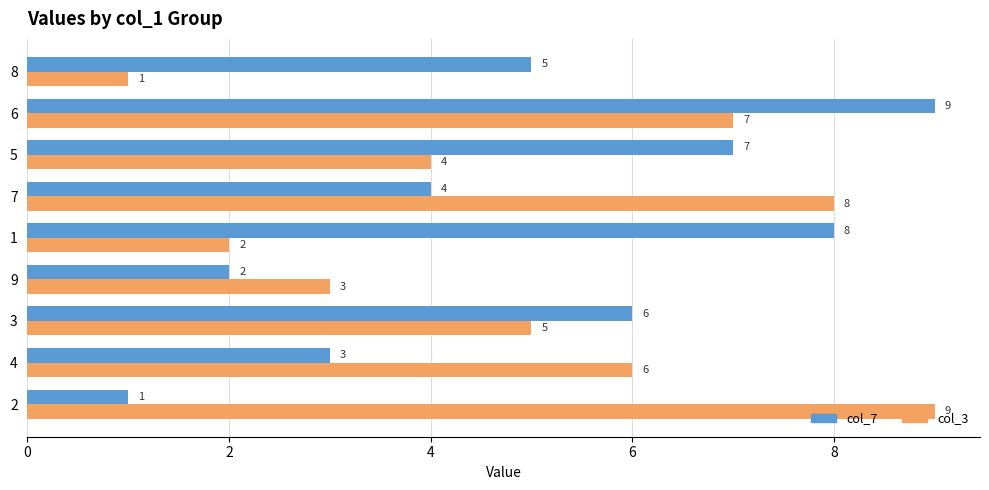

What is the minimum value for col_3?

1